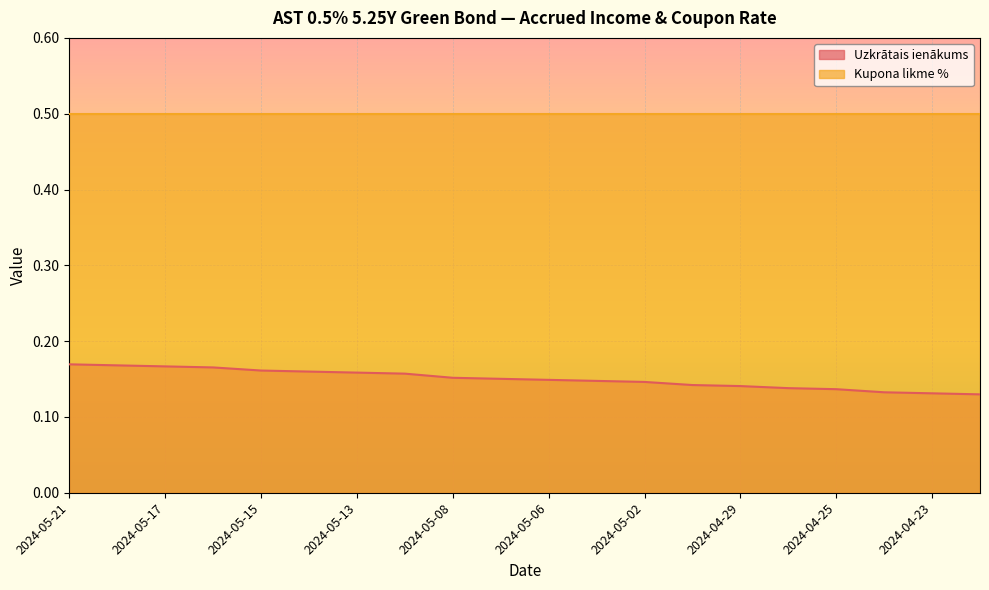

What position from the left is 2024-04-23?

19